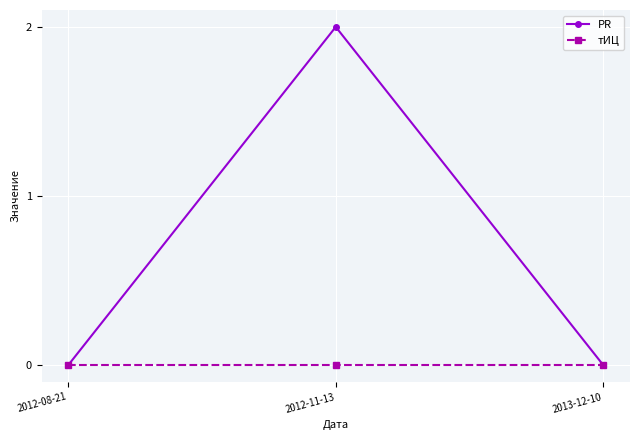

Which series changed the most between 2012-11-13 and 2013-12-10?

PR